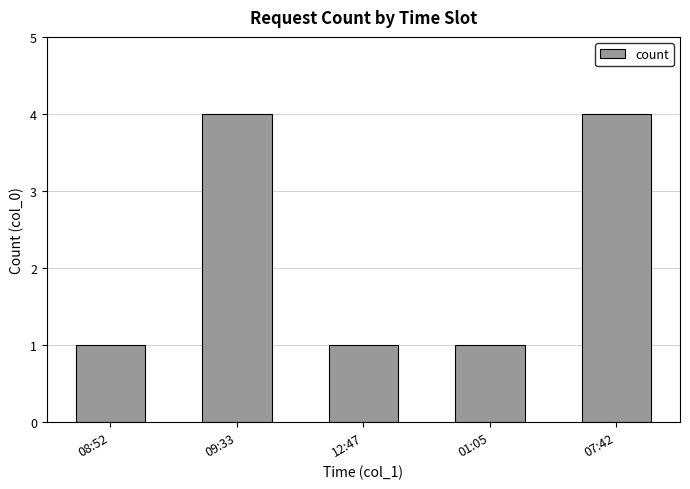

Is it true that the value at 12:47 is 1?

True